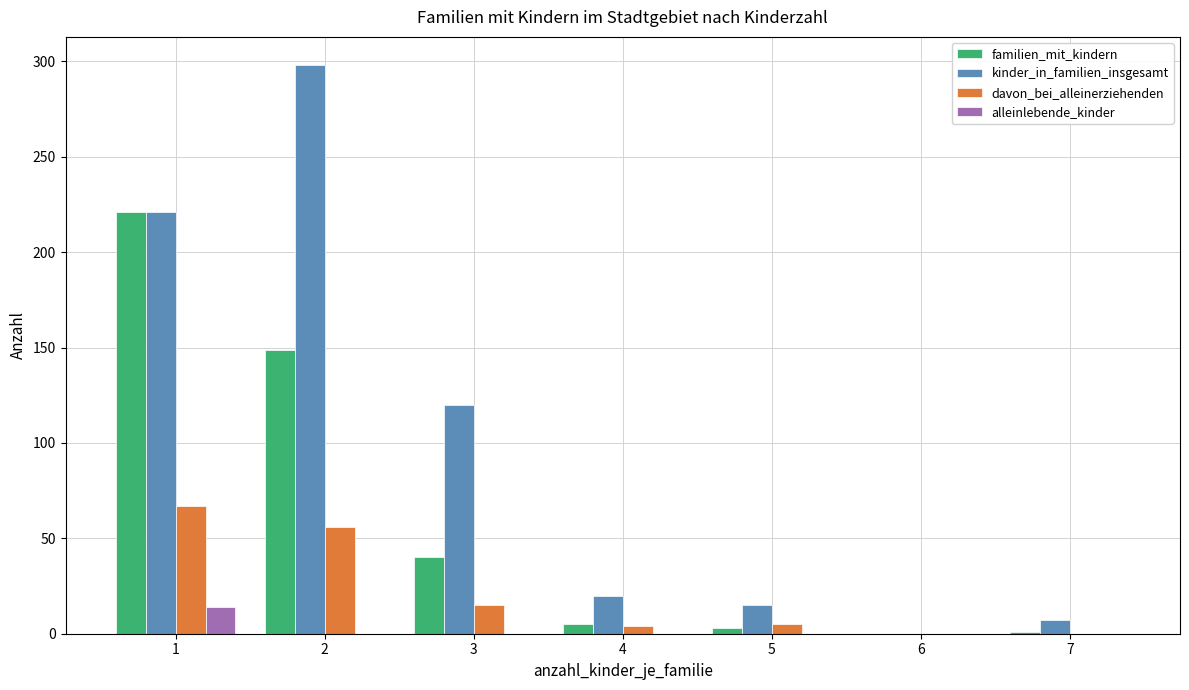

Are the bars grouped side by side (vs. stacked)?

Yes